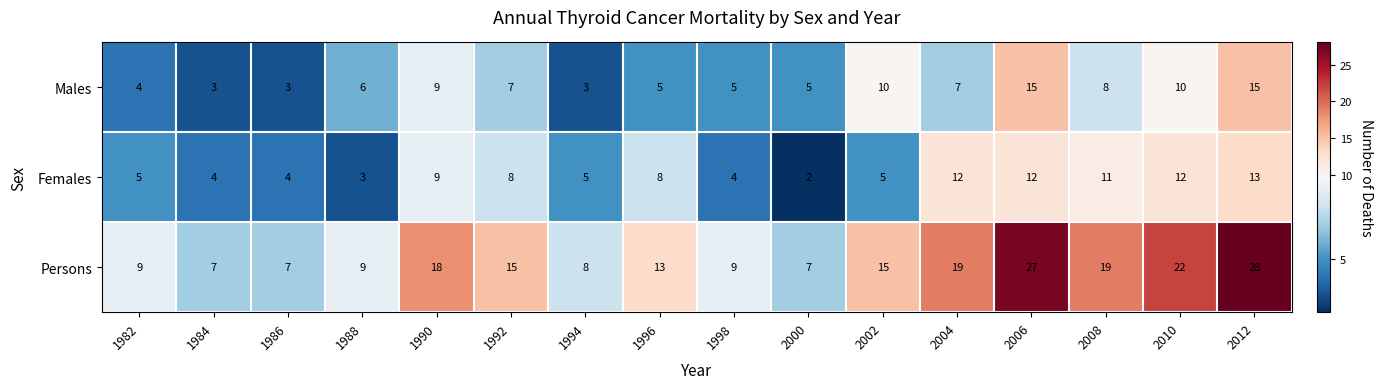

List the series in order of their peak value, lowest first.

Females, Males, Persons